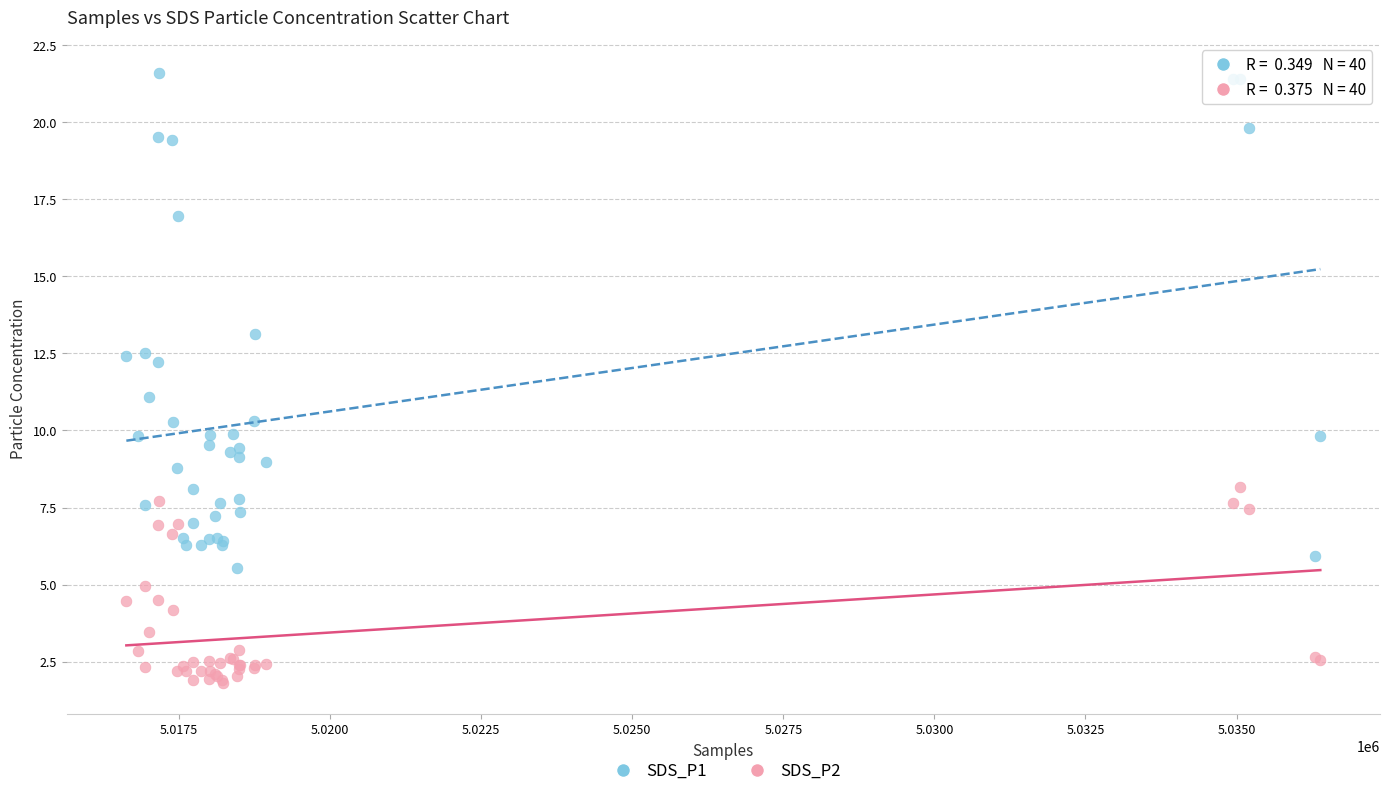

Which series contains the lowest Y value?

SDS_P2